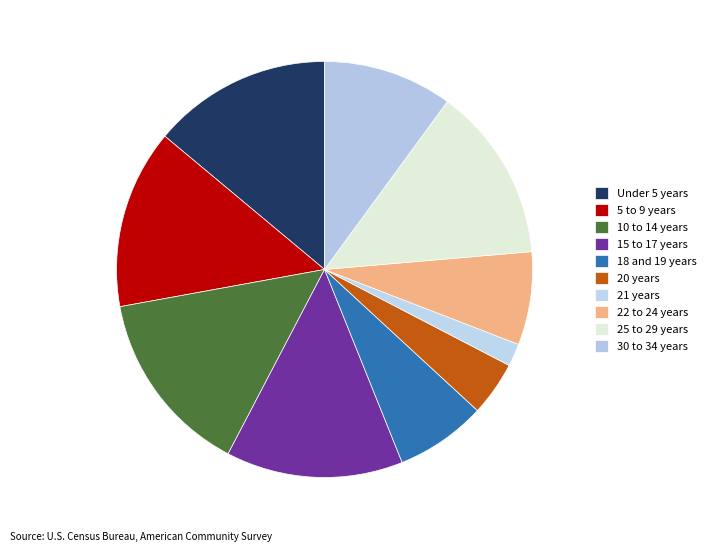

What is the smallest slice in the pie chart?

21 years